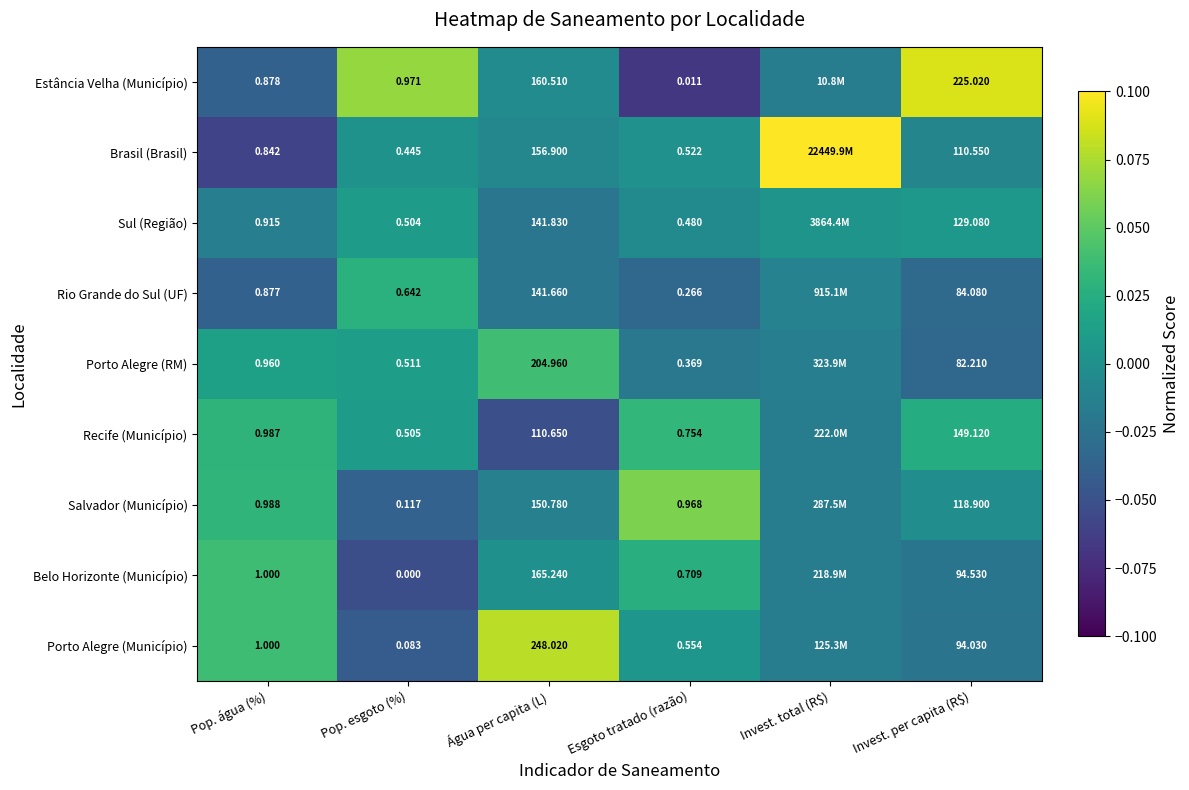

Count the number of data series in this chart.

9